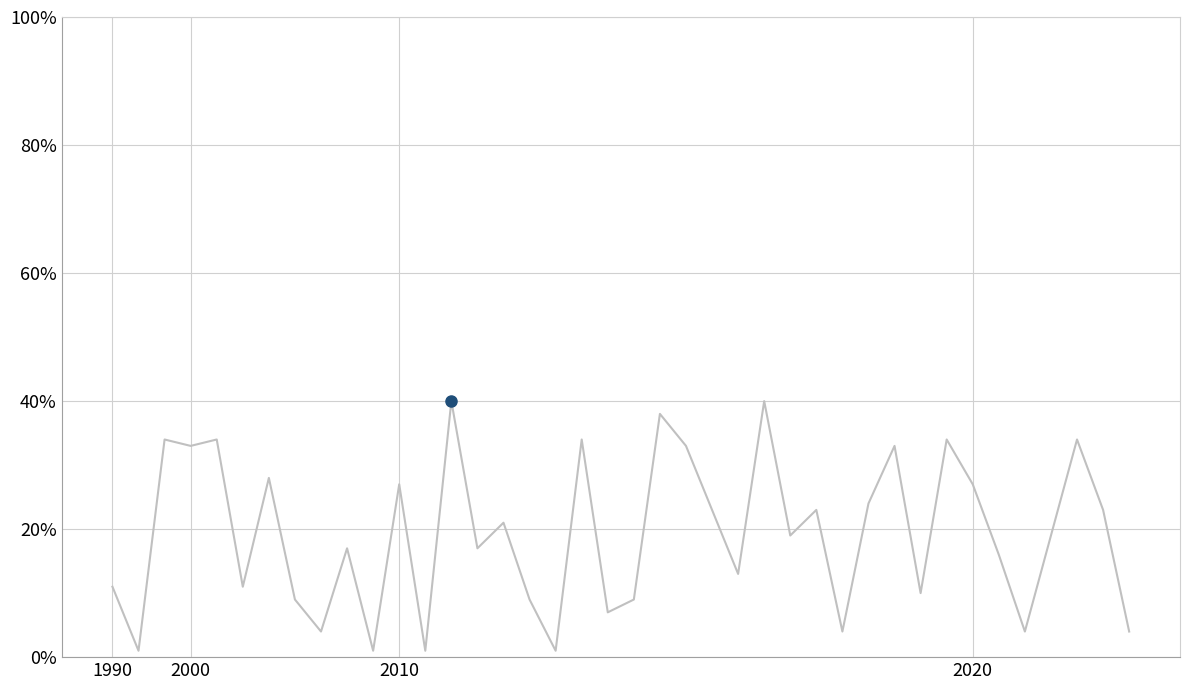

Does the chart display data point markers on the line(s)?

No